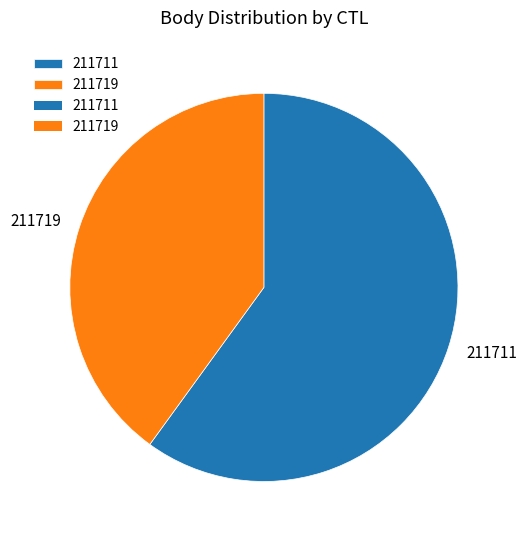

Approximately how many times larger is the value at 211711 compared to 211719?

1.5